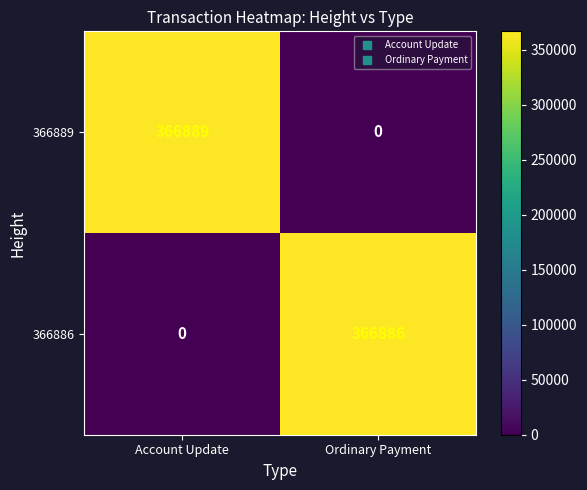

Which series has the largest total across all categories?

366889